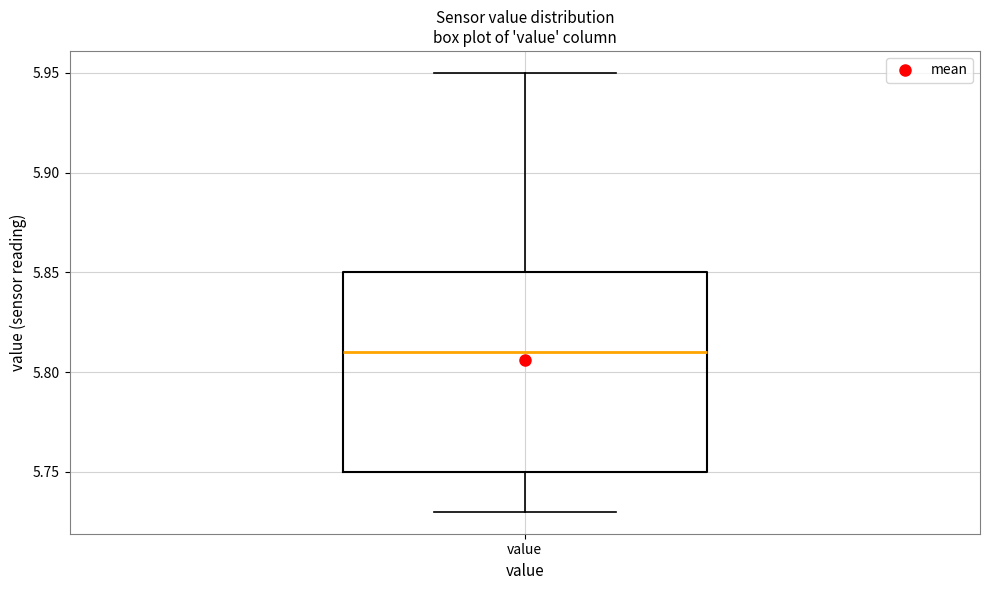

Read this box plot against the y-axis: the position of the median line, the range covered by the box, and the ends of both whiskers. The values are not printed on the chart, so give them approximately, as read against the axis.

median 5.81, box 5.75 to 5.85, whiskers 5.73 to 5.95